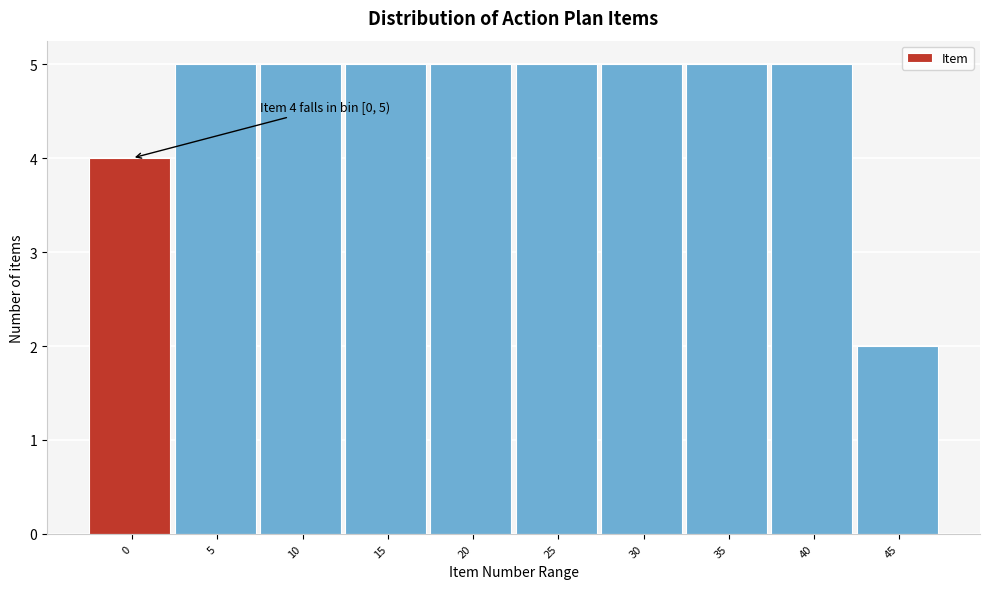

Reading left to right, transcribe all the data shown in this chart.

0=4	5=5	10=5	15=5	20=5	25=5	30=5	35=5	40=5	45=2